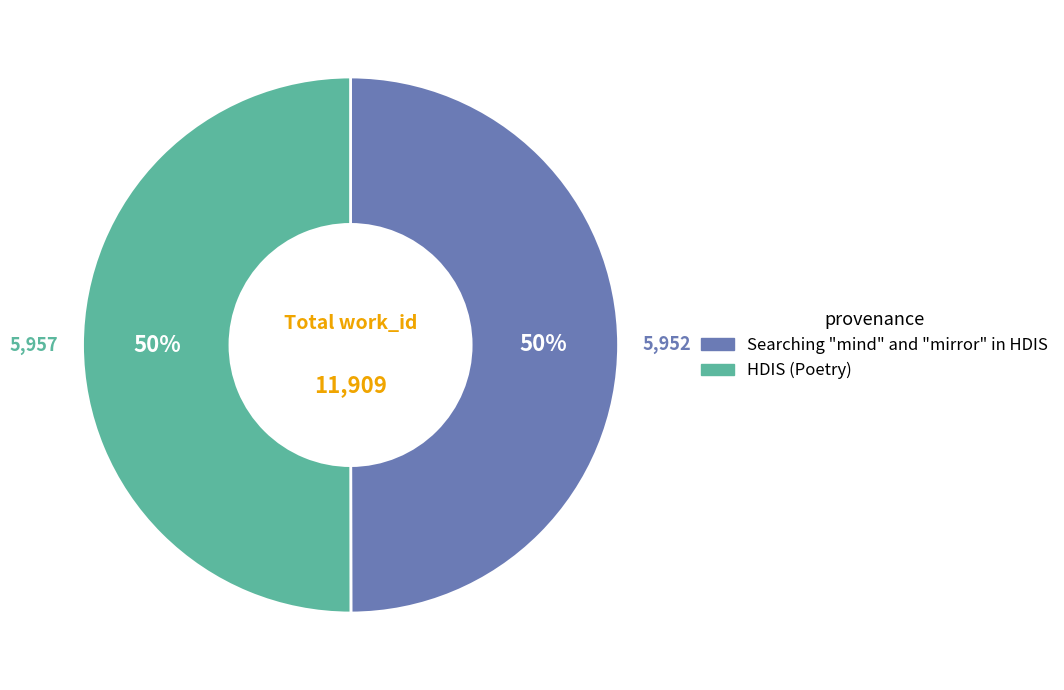

Is the sum of Searching "mind" and "mirror" in HDIS and HDIS (Poetry) greater than half?

Yes